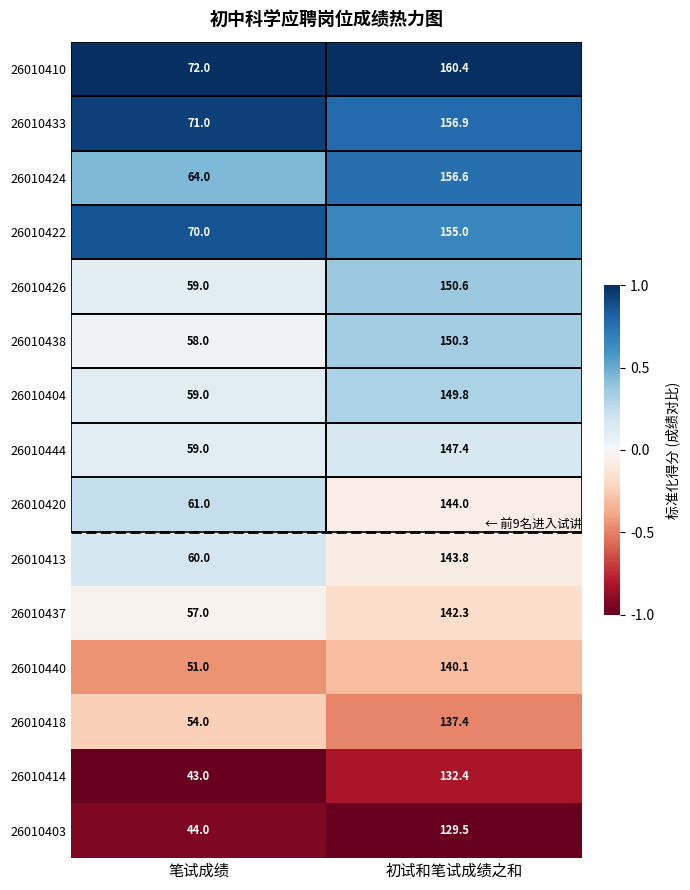

What is the average value of the 26010413 series?

101.9